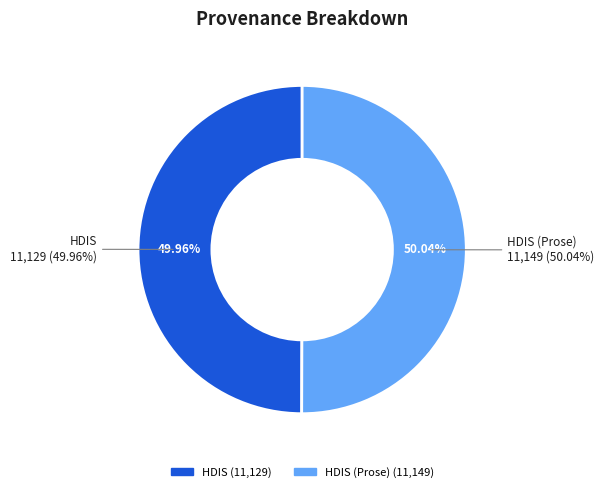

Which has a higher value, HDIS or HDIS (Prose)?

HDIS (Prose)